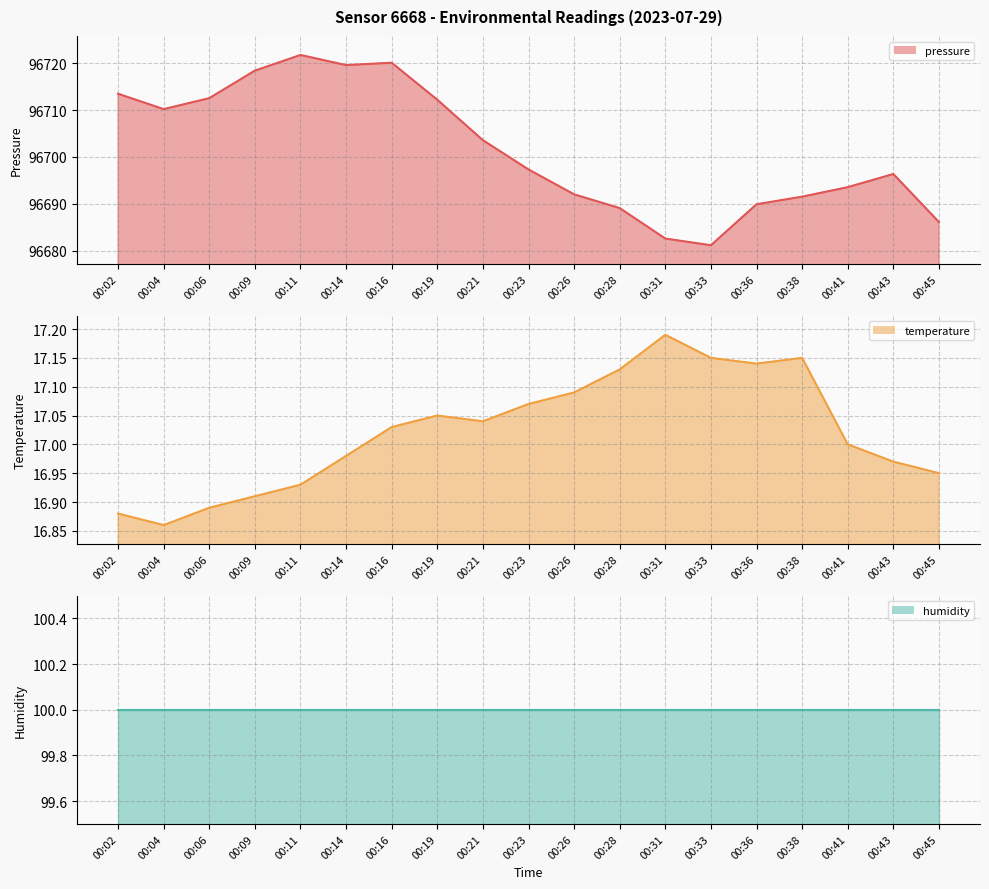

Does the chart have visible grid lines?

Yes